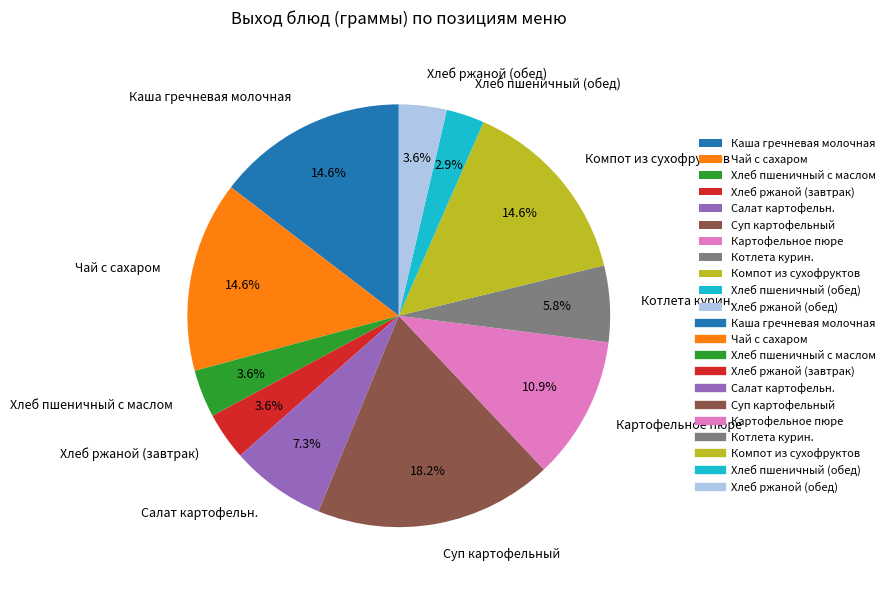

The Чай с сахаром slice represents 21% of the pie. True or false?

False